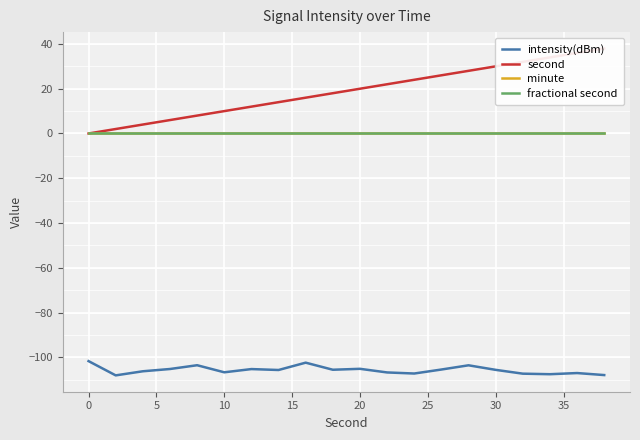

At how many categories does at least one series exceed -60?

20